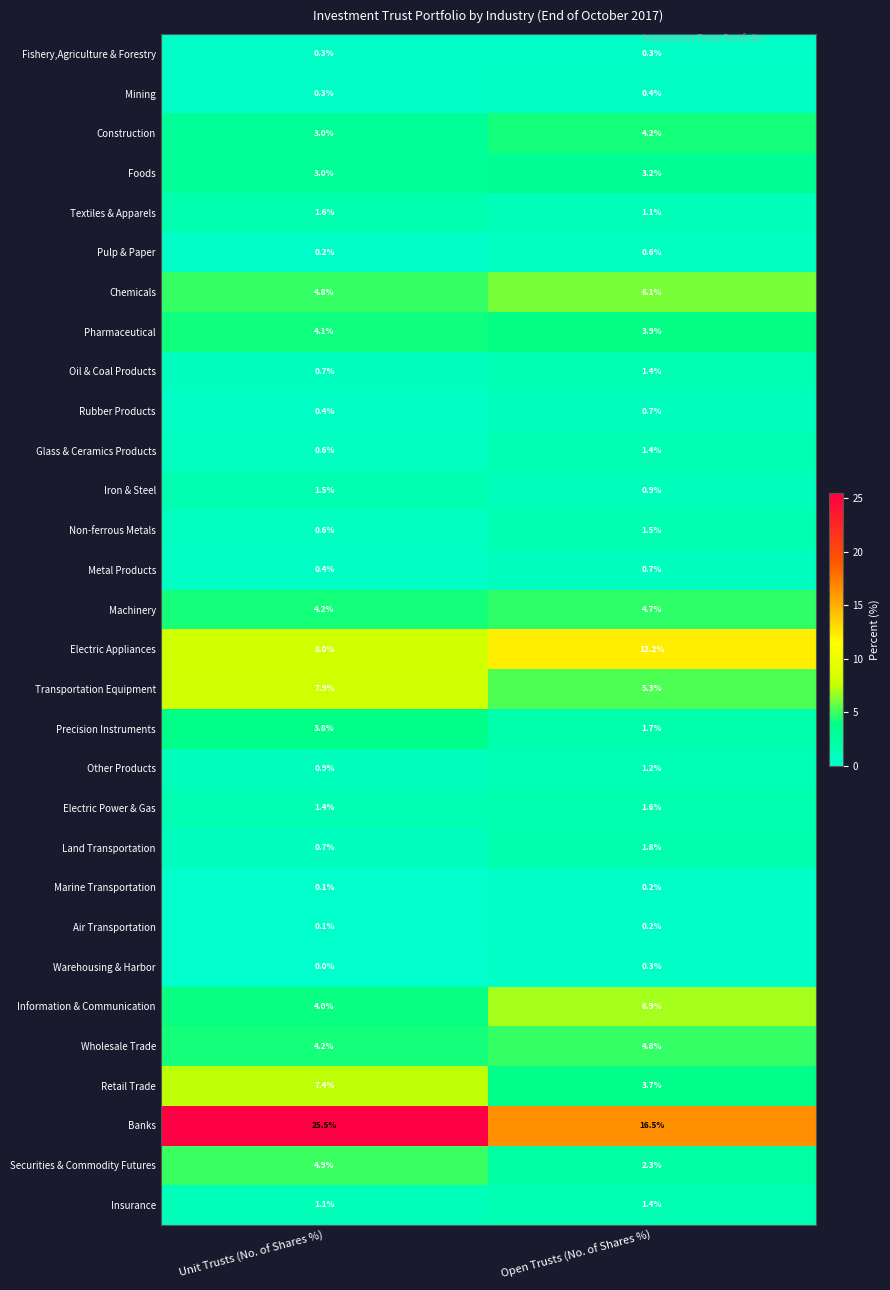

Is it true that Chemicals equals 4.8 at Unit Trusts (No. of Shares %)?

True